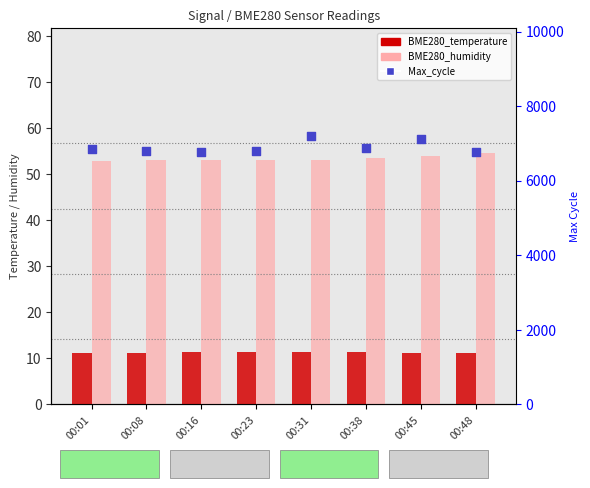

What is the total value across all series at 00:16?

6832.3